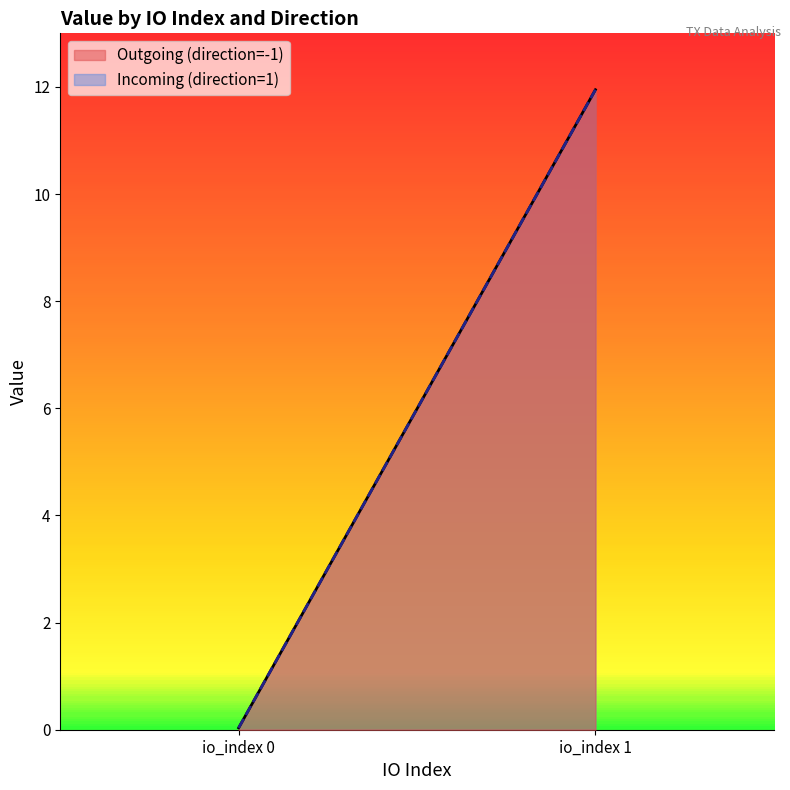

True or false: io_index has a value of 1.5 at 1.

False